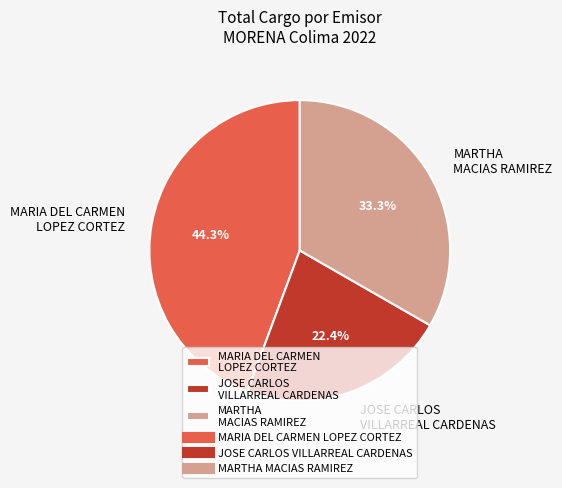

Rank the categories by value from lowest to highest.

JOSE CARLOS VILLARREAL CARDENAS, MARTHA MACIAS RAMIREZ, MARIA DEL CARMEN LOPEZ CORTEZ